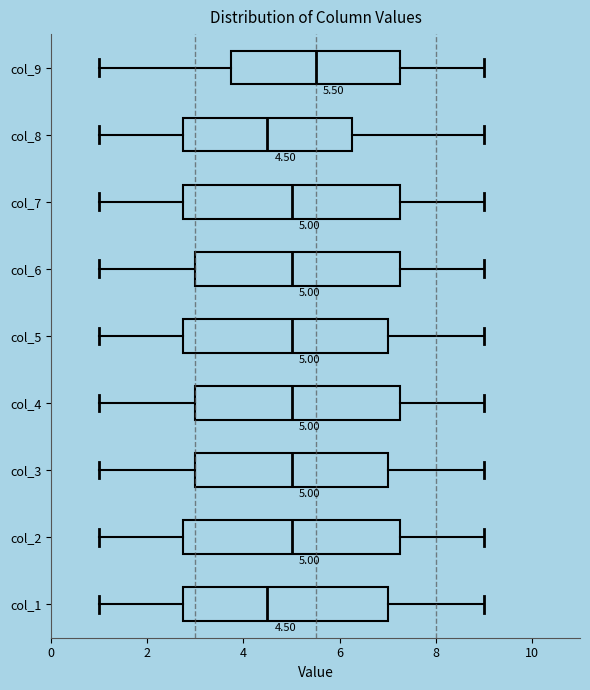

Which box has the furthest to the right median line?

col_9